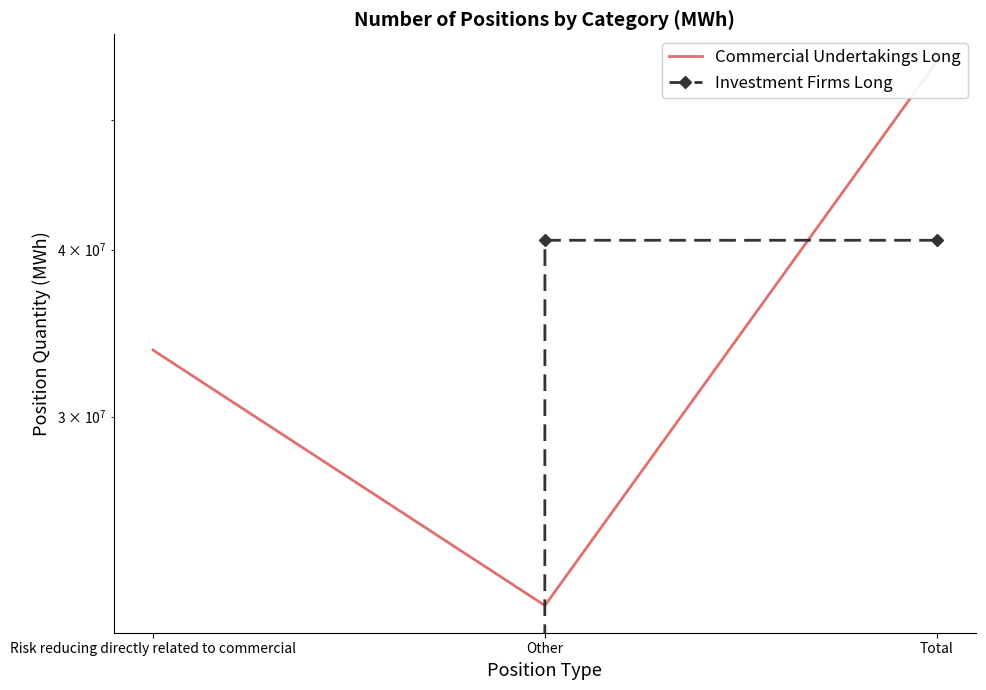

How many positive values does the Investment Firms Long series have?

2